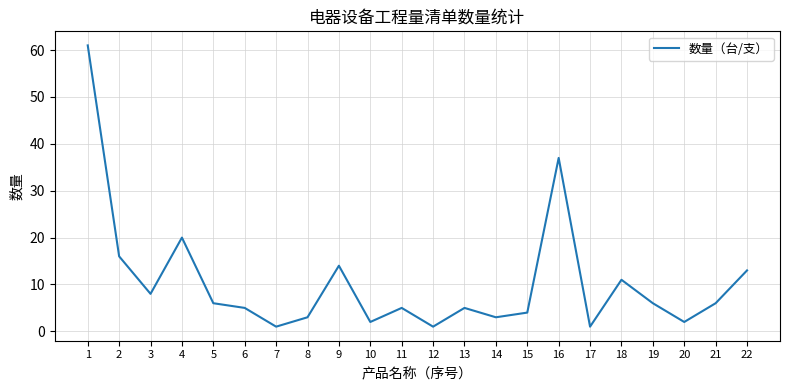

Approximately how many times larger is the value at 21 compared to 6?

1.2